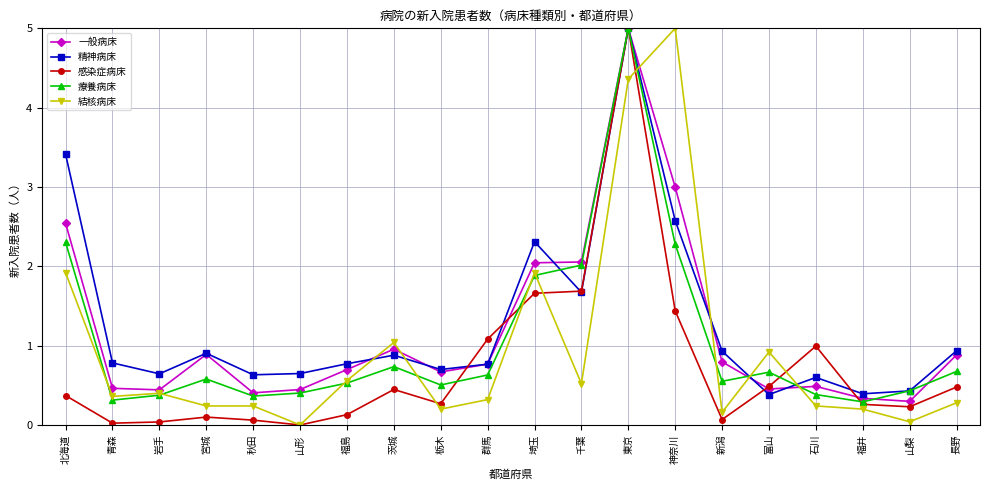

In 感染症病床, how many points are lower than both neighbors (excluding endpoints)?

5